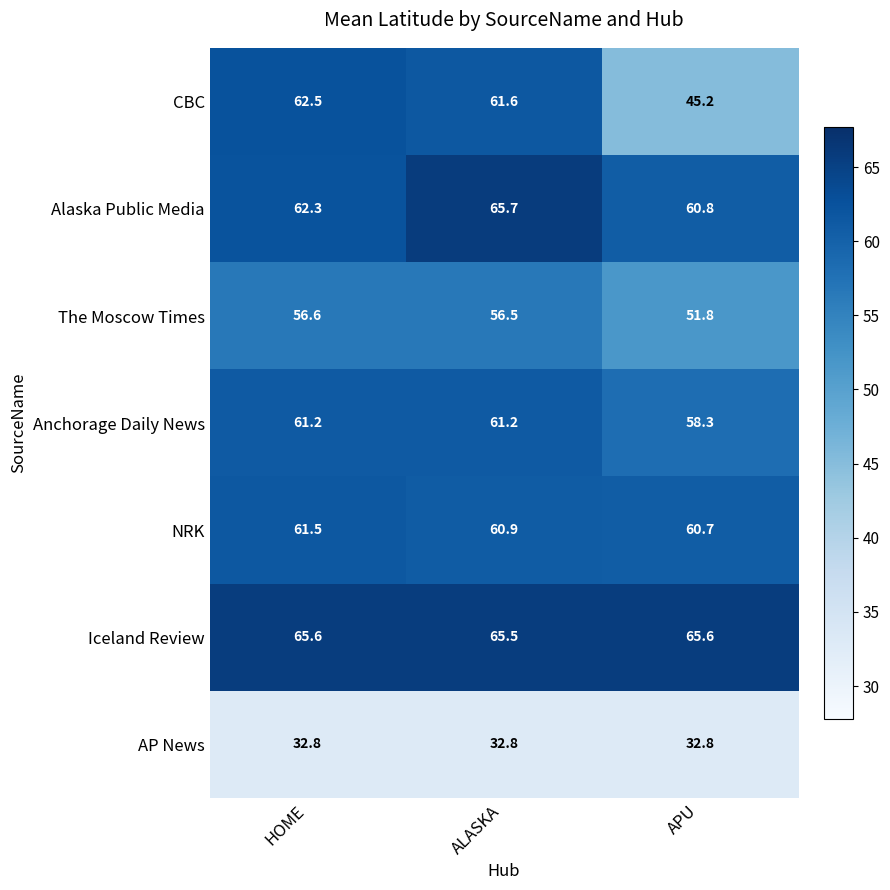

What is the minimum value shown in the chart?

32.8